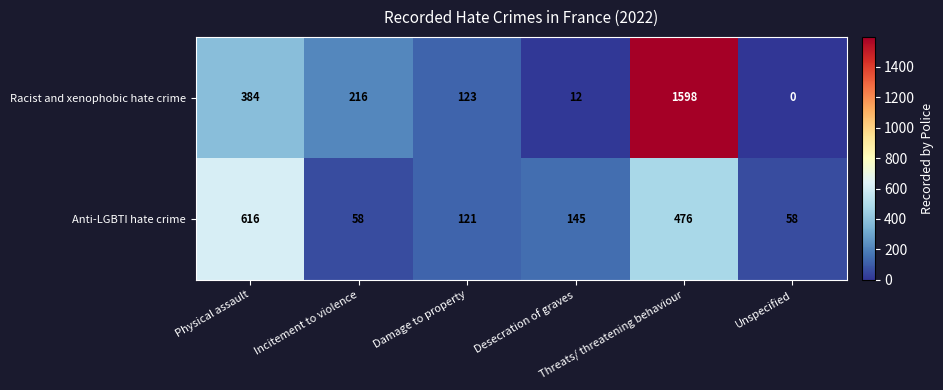

Which series has the widest spread of values?

Racist and xenophobic hate crime